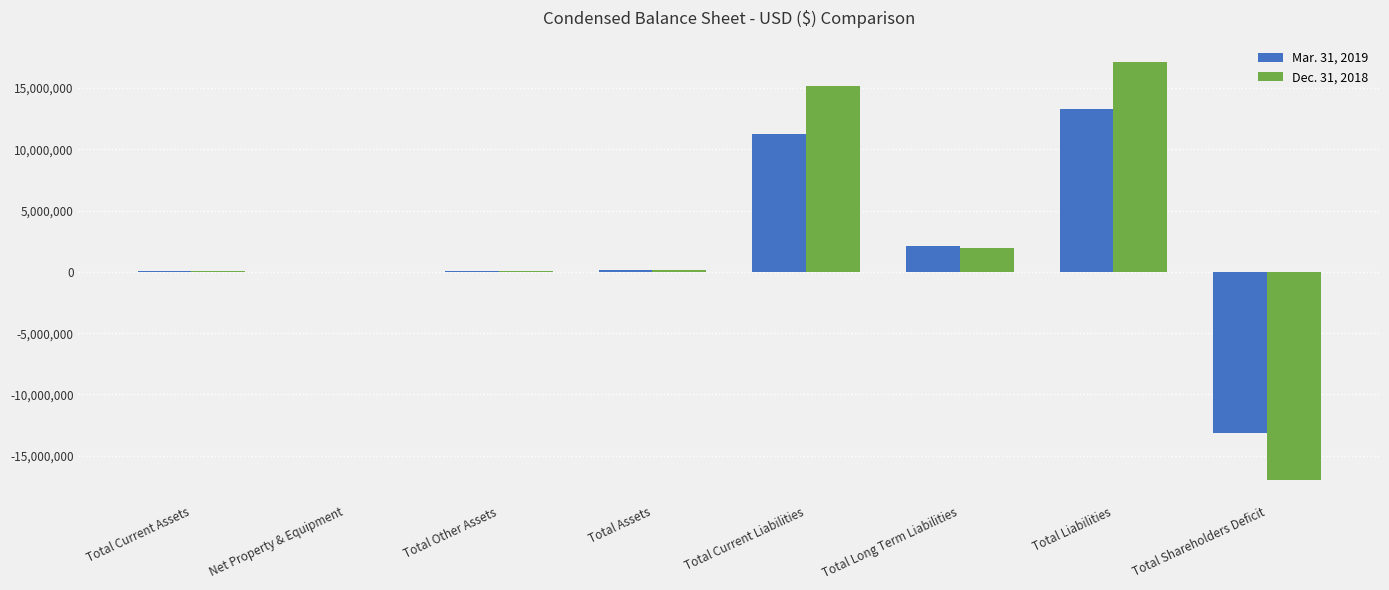

The value of Dec. 31, 2018 at Net Property & Equipment is 10411. True or false?

True